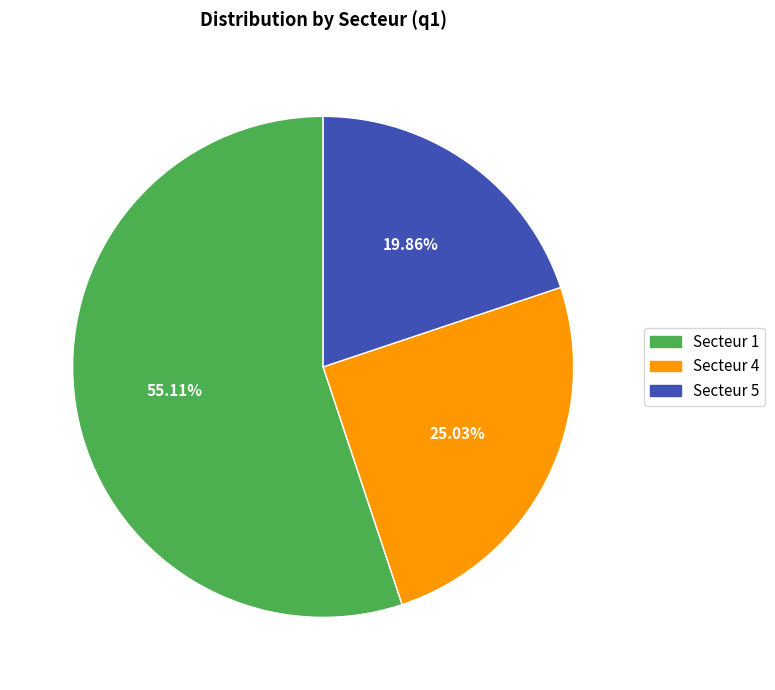

Rank the categories by value from highest to lowest.

Secteur 1, Secteur 4, Secteur 5